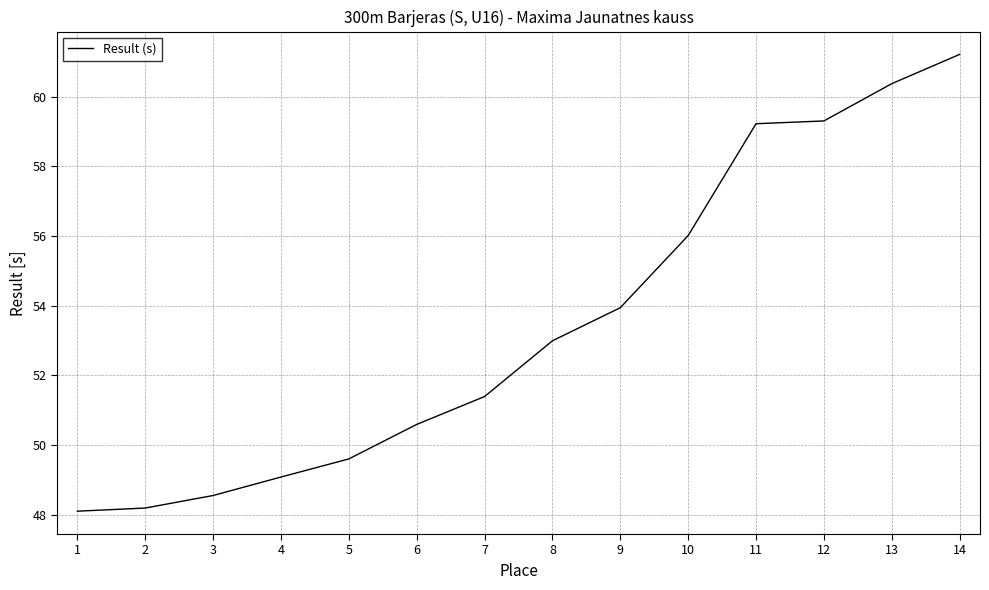

What is the difference between the maximum and minimum values?

13.1